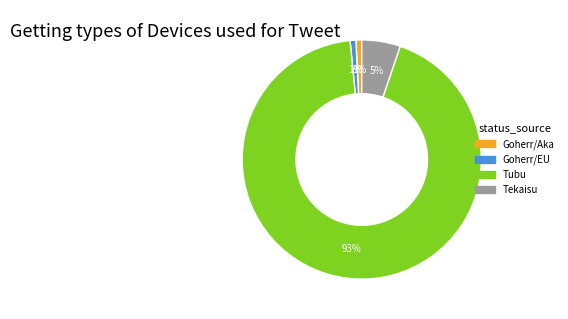

Count the number of slices in the pie.

4